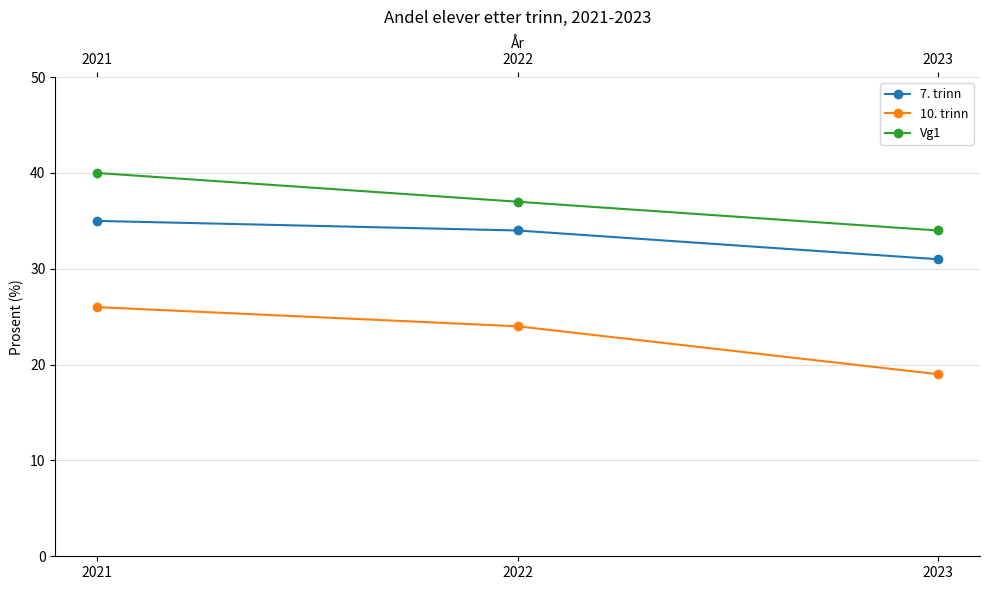

List the labels in order of 10. trinn value, smallest first.

2023, 2022, 2021